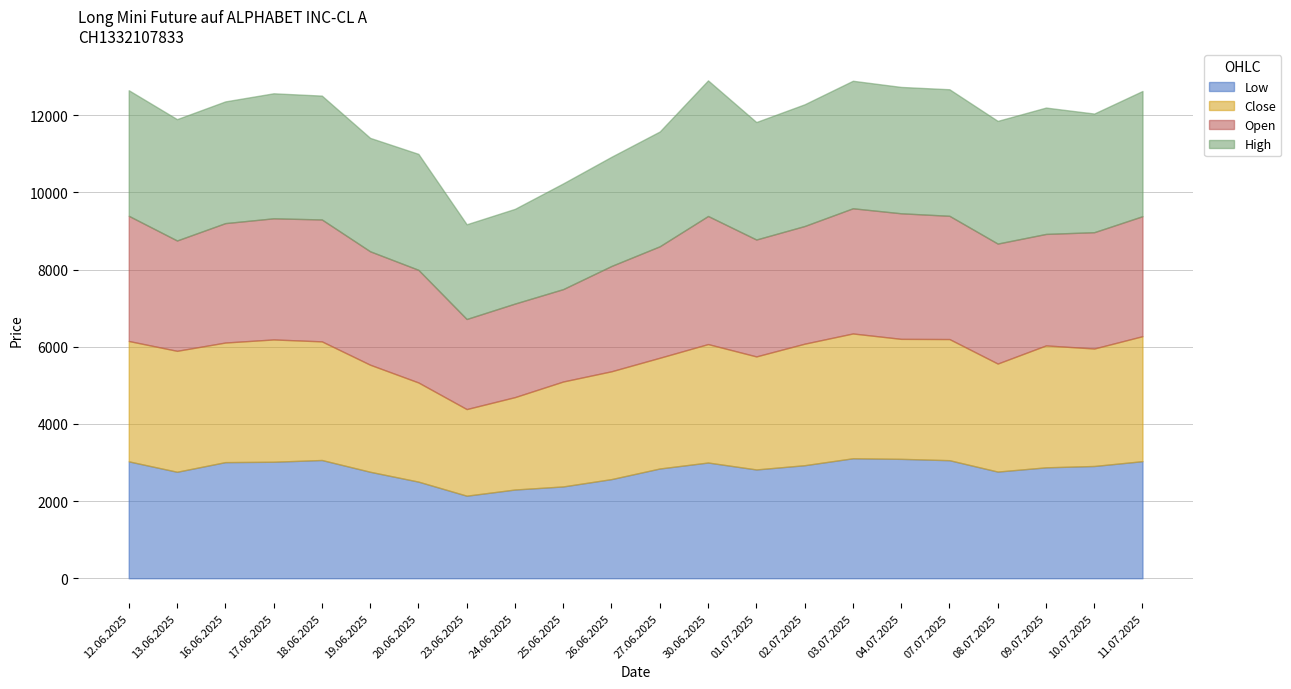

At which category does High reach its first local peak?

17.06.2025